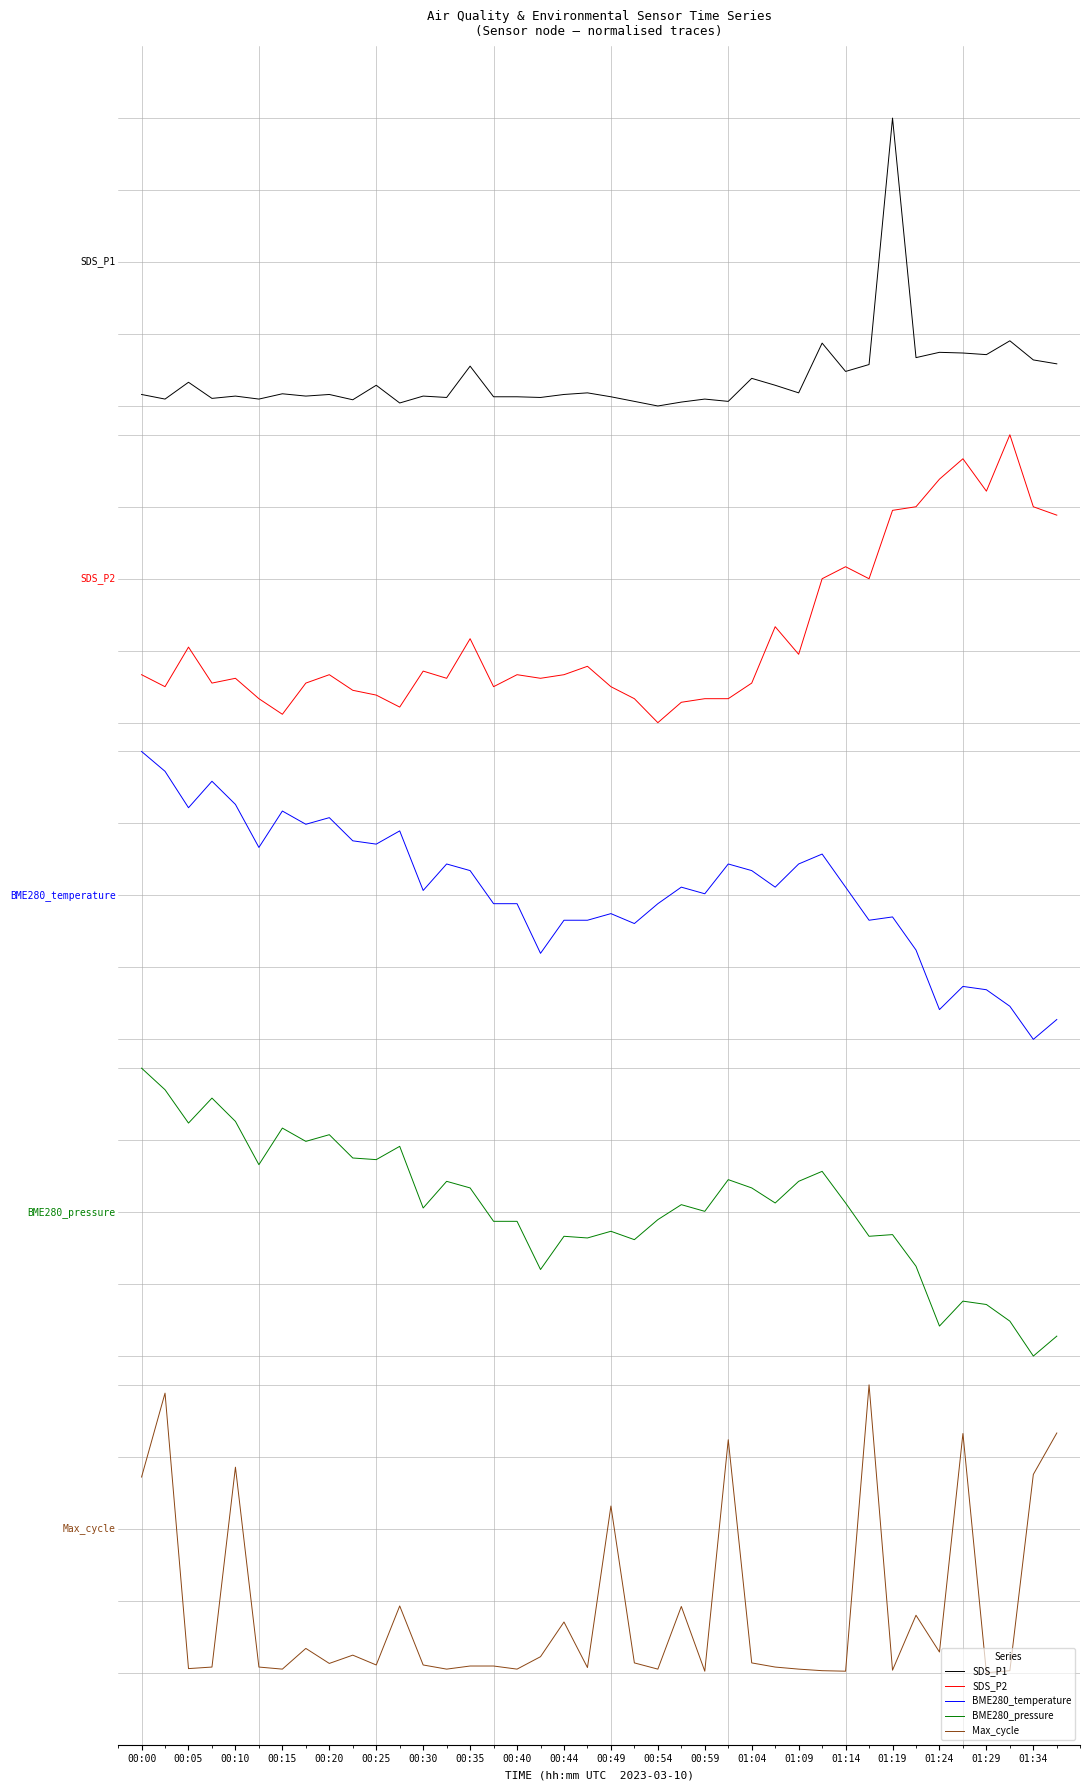

Does the chart display data point markers on the line(s)?

No